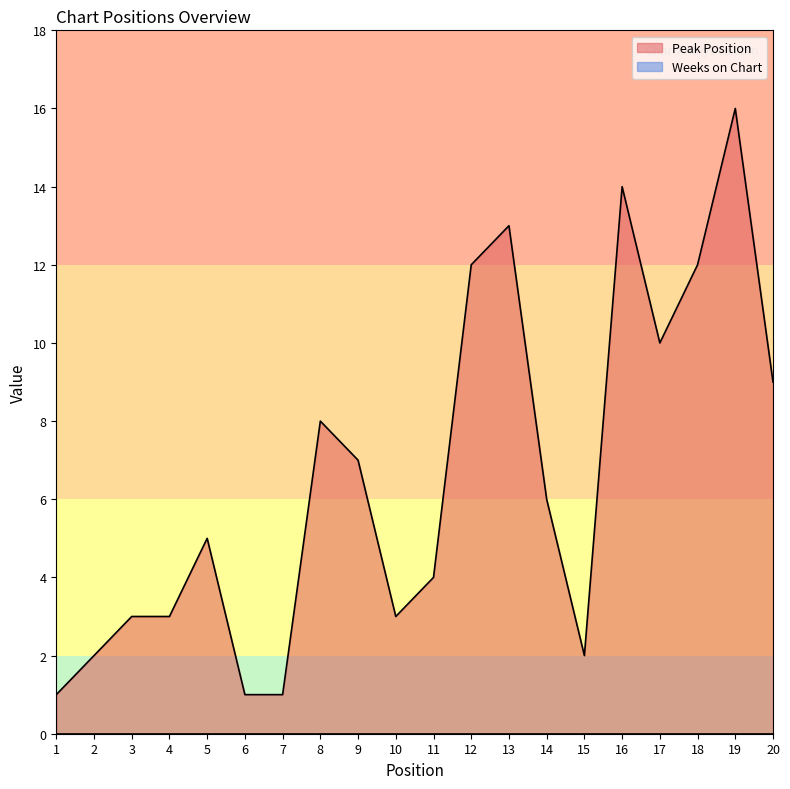

Does the chart have visible grid lines?

No